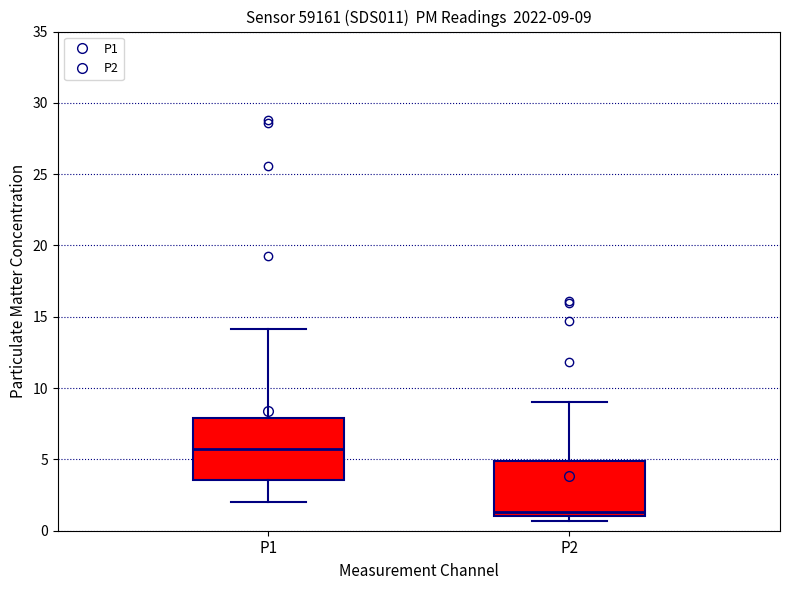

Which box has the highest median line?

P1